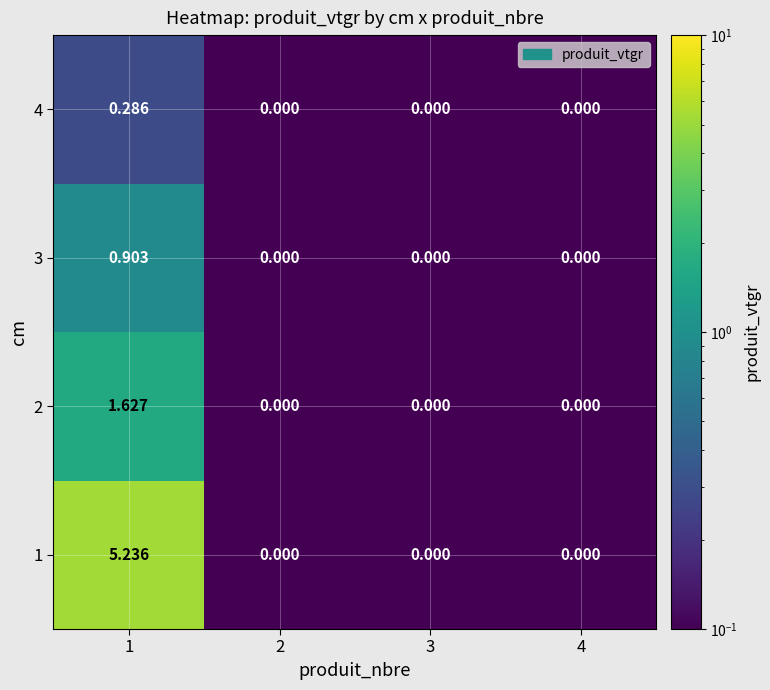

Reading left to right, what are all the values shown in this chart?

1: 1=5.2	2=0.0	3=0.0	4=0.0
2: 1=1.6	2=0.0	3=0.0	4=0.0
3: 1=0.9	2=0.0	3=0.0	4=0.0
4: 1=0.3	2=0.0	3=0.0	4=0.0